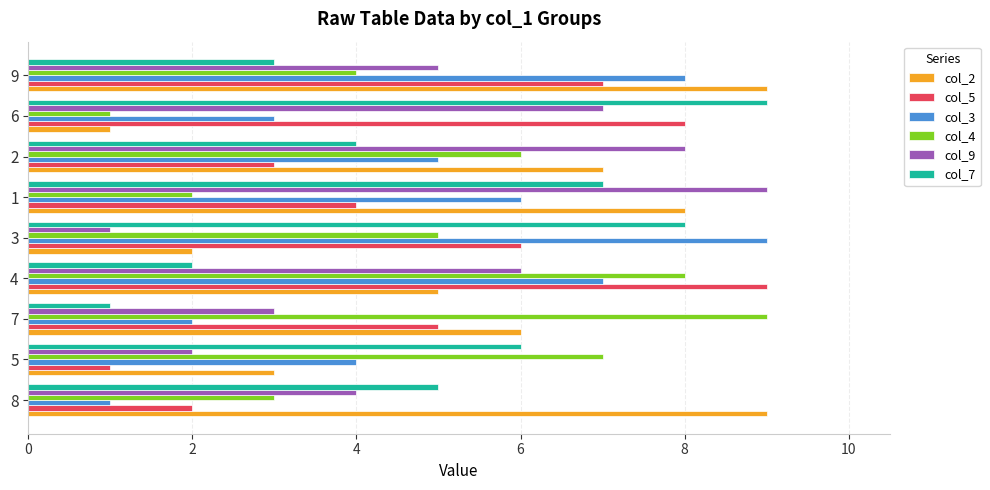

How many data points does each series have?

9